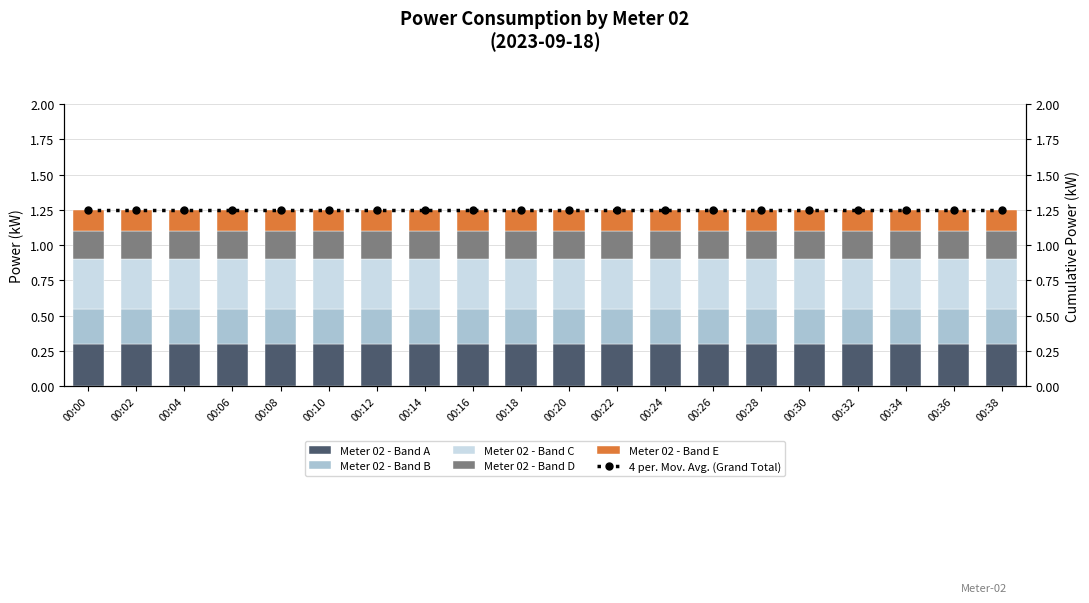

Does the chart contain any negative values?

No